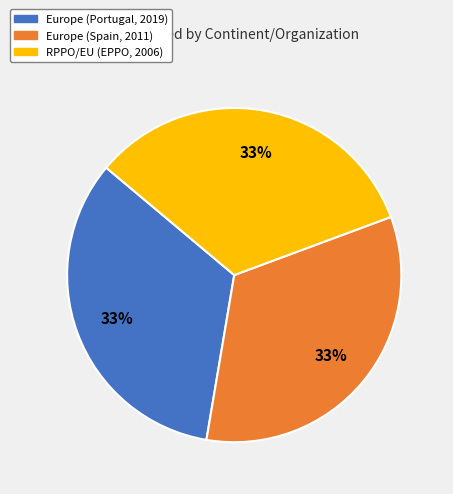

To the nearest percent, what percentage of the pie is Europe (Spain, 2011)?

33%